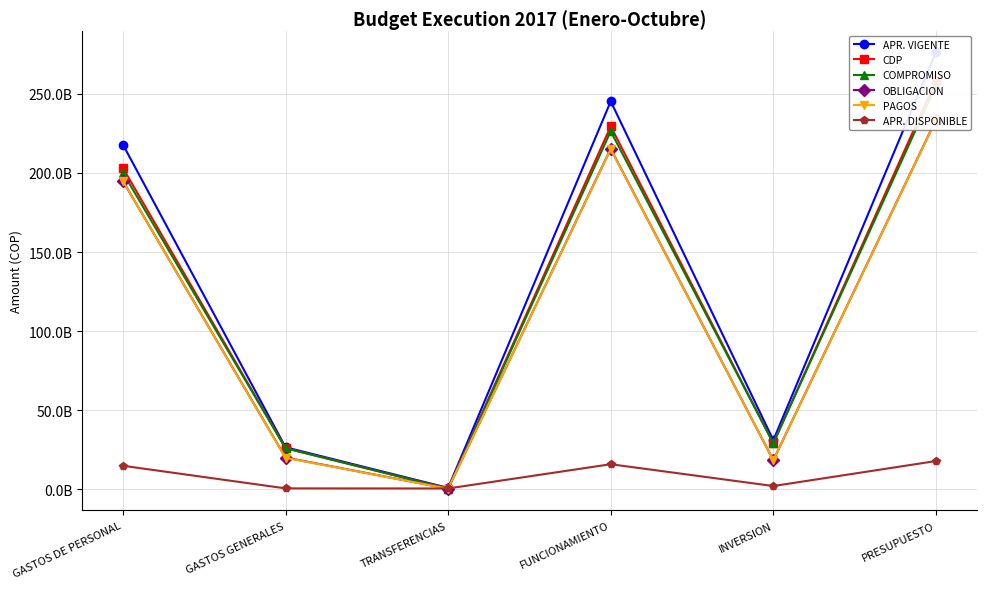

How many series are shown in this chart?

6